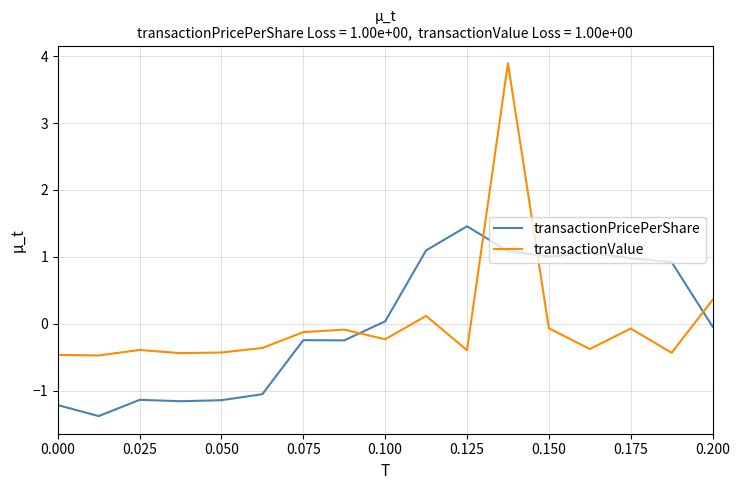

Which series has the widest spread of values?

transactionValue